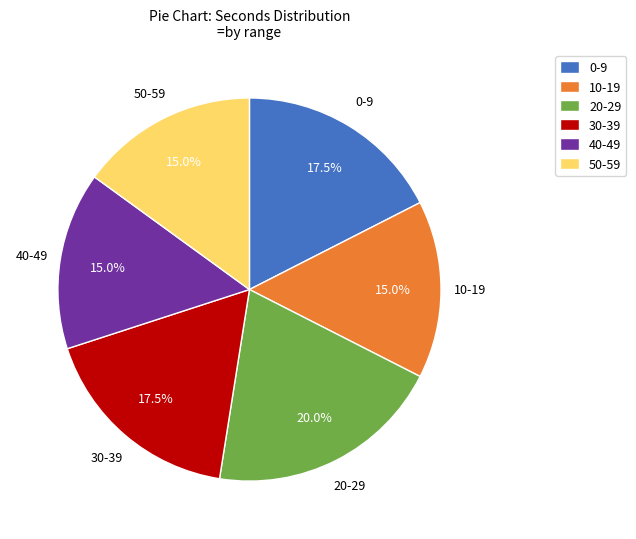

Approximately how many times larger is the value at 30-39 compared to 0-9?

1.0